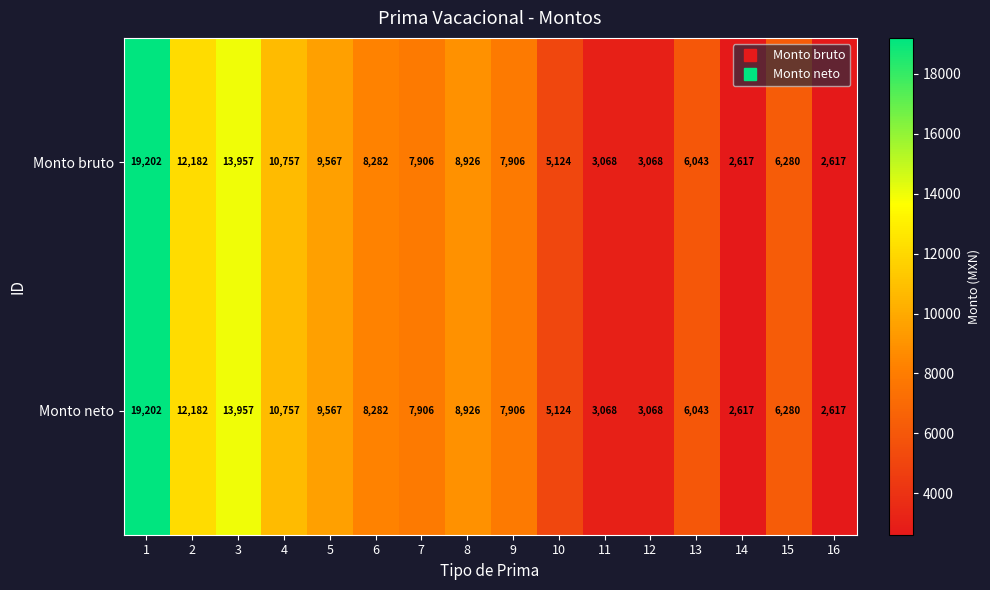

How many data points in Monto bruto are less than 7906?

7